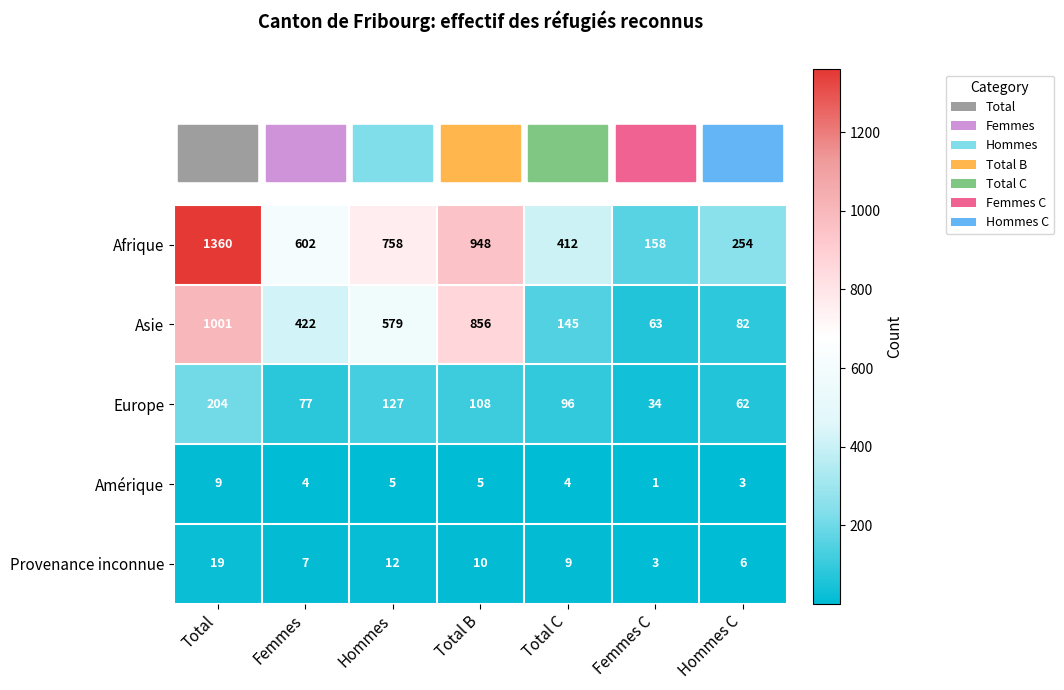

What is the maximum value shown in the chart?

1360